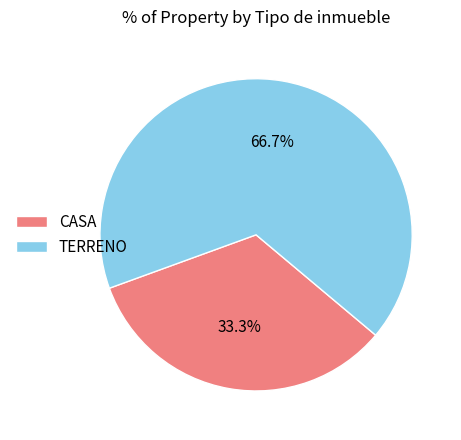

Rank the categories by value from lowest to highest.

CASA, TERRENO